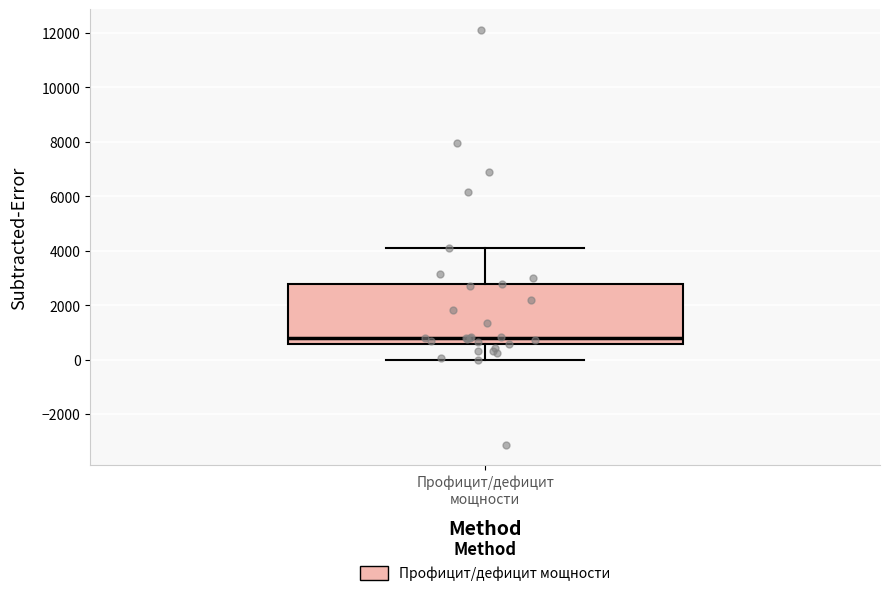

Transcribe this box plot: give where the median line is, the range the box spans, and where the two whiskers end, as read against the y-axis. The values are not printed on the chart, so give them approximately, as read against the axis.

median 800, box 600 to 2800, whiskers 0 to 4200